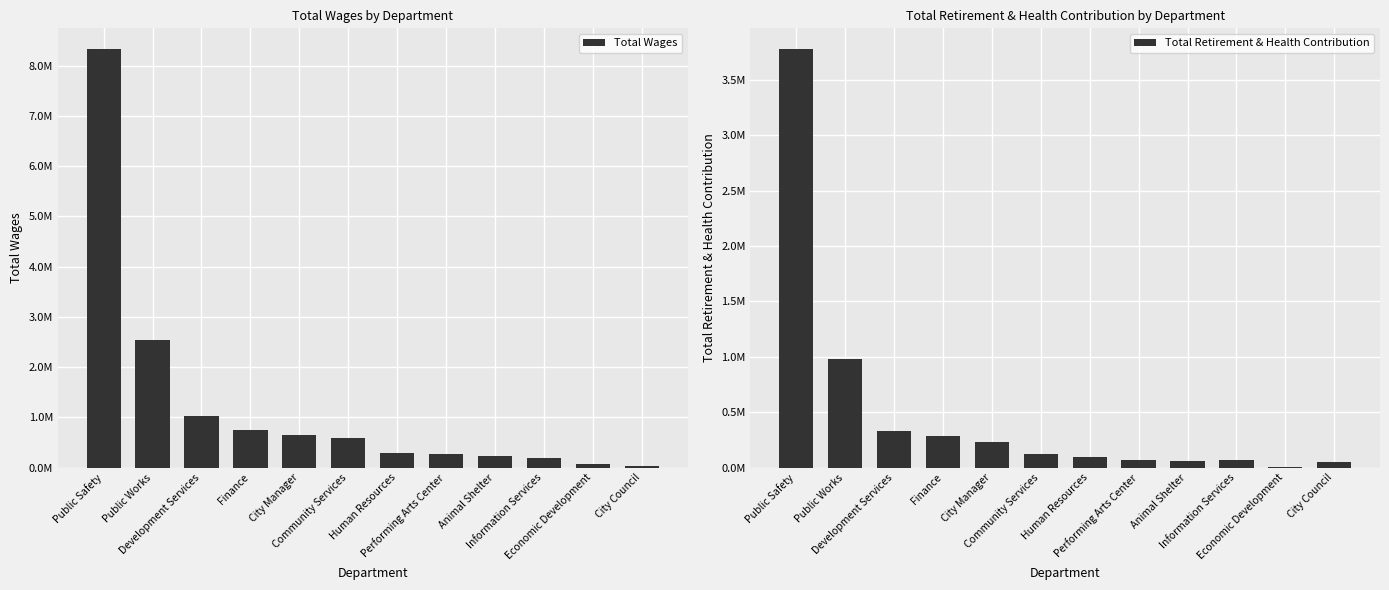

Rank the series by their average value, from highest to lowest.

Total Wages, Total Retirement & Health Contribution